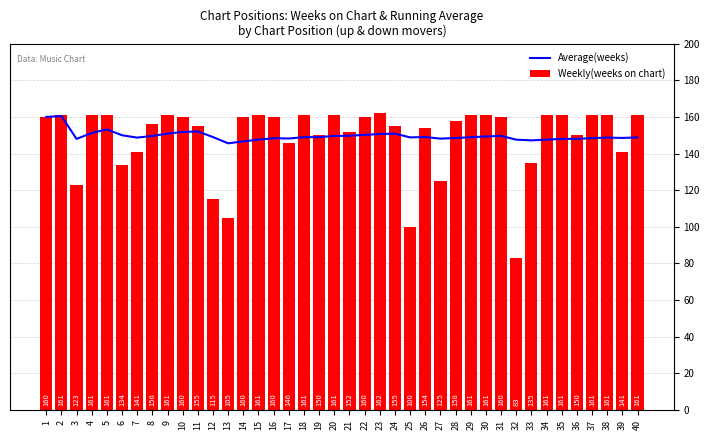

Reading left to right, list all the values displayed in this chart.

Average(weeks): 1=160.0	2=160.5	3=148.0	4=151.2	5=153.2	6=150.0	7=148.7	8=149.6	9=150.9	10=151.8	11=152.1	12=149.0	13=145.6	14=146.6	15=147.6	16=148.4	17=148.2	18=148.9	19=149.0	20=149.6	21=149.7	22=150.2	23=150.7	24=150.9	25=148.8	26=149.0	27=148.1	28=148.5	29=148.9	30=149.3	31=149.7	32=147.6	33=147.2	34=147.6	35=148.0	36=148.1	37=148.4	38=148.7	39=148.5	40=148.8
Weekly(weeks on chart): 1=160.0	2=161.0	3=123.0	4=161.0	5=161.0	6=134.0	7=141.0	8=156.0	9=161.0	10=160.0	11=155.0	12=115.0	13=105.0	14=160.0	15=161.0	16=160.0	17=146.0	18=161.0	19=150.0	20=161.0	21=152.0	22=160.0	23=162.0	24=155.0	25=100.0	26=154.0	27=125.0	28=158.0	29=161.0	30=161.0	31=160.0	32=83.0	33=135.0	34=161.0	35=161.0	36=150.0	37=161.0	38=161.0	39=141.0	40=161.0